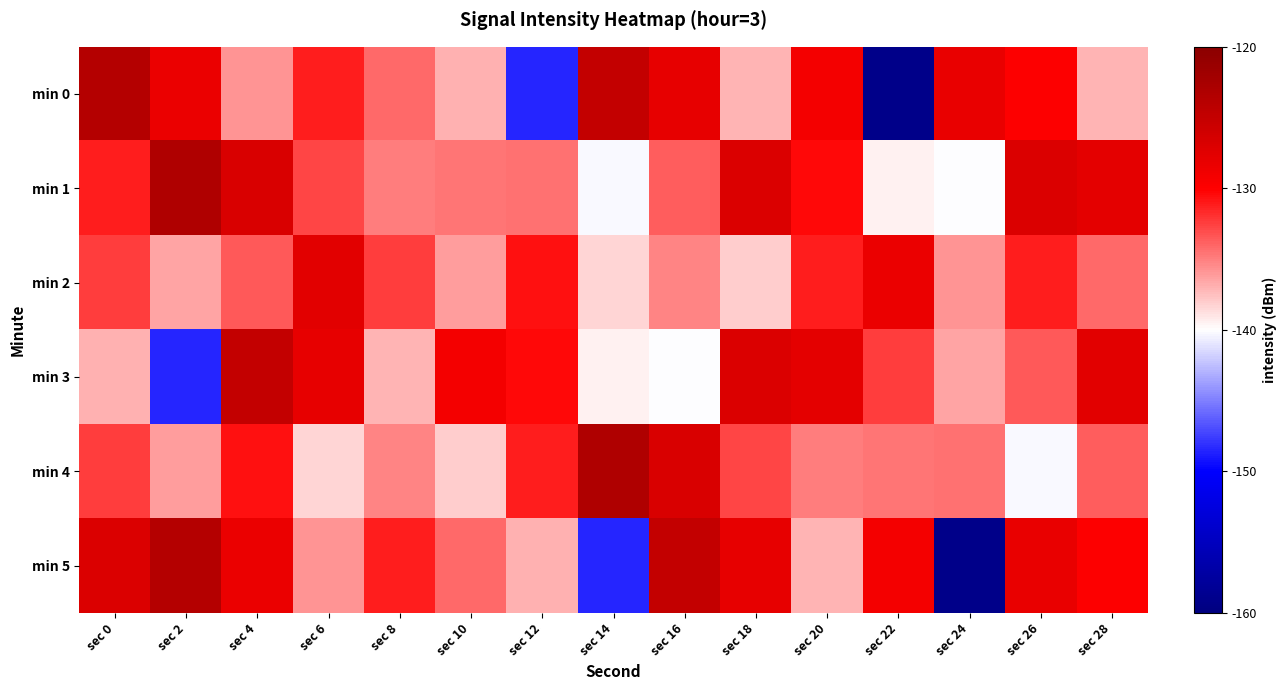

How many data points does each series have?

15